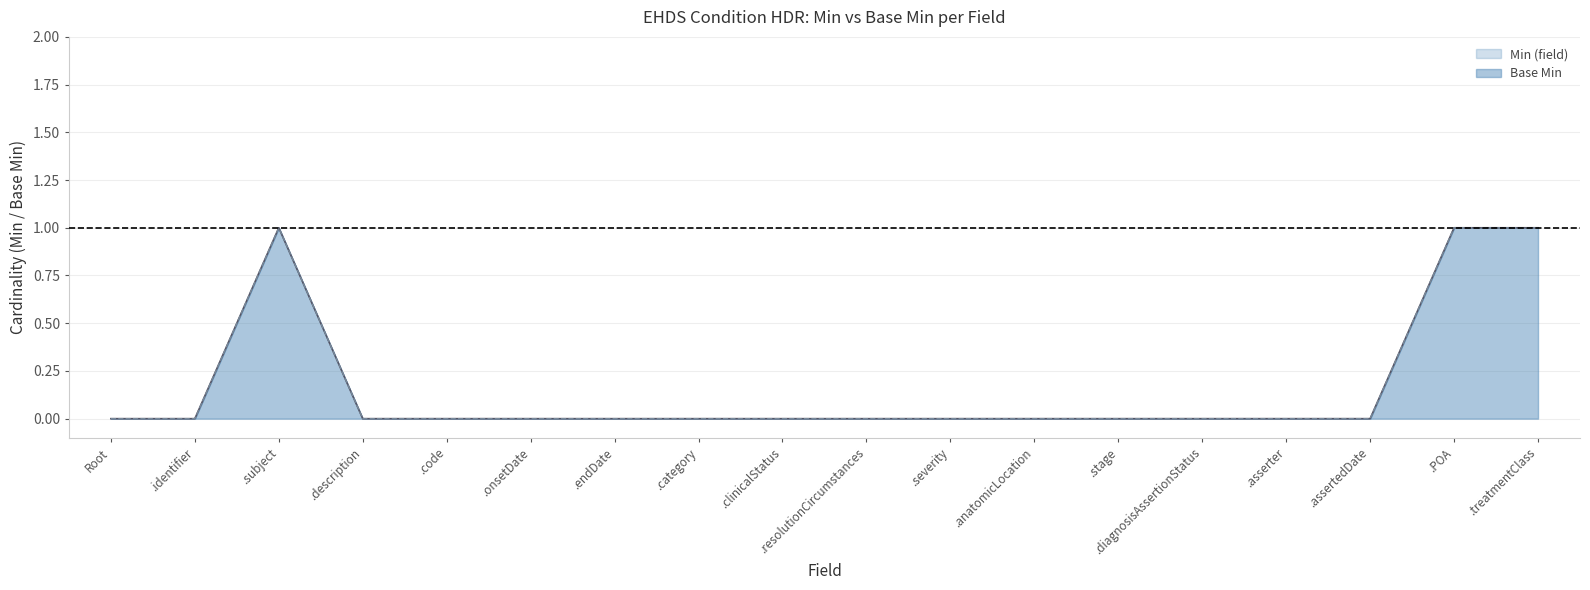

What is the difference between the second highest and second lowest values in the Min (field) series?

1